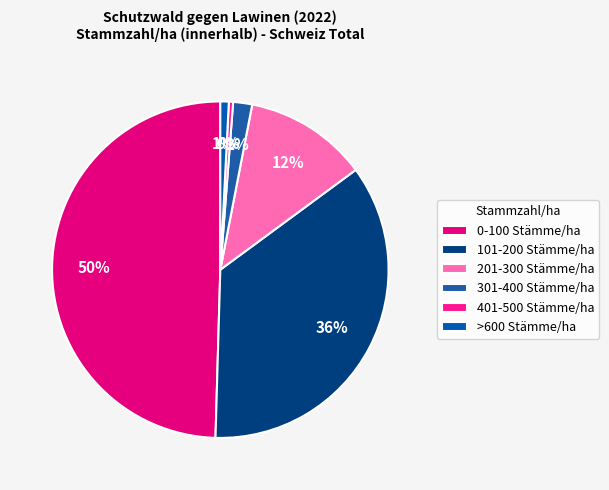

Approximately how many times larger is the value at 201-300 Stämme/ha compared to 0-100 Stämme/ha?

0.2